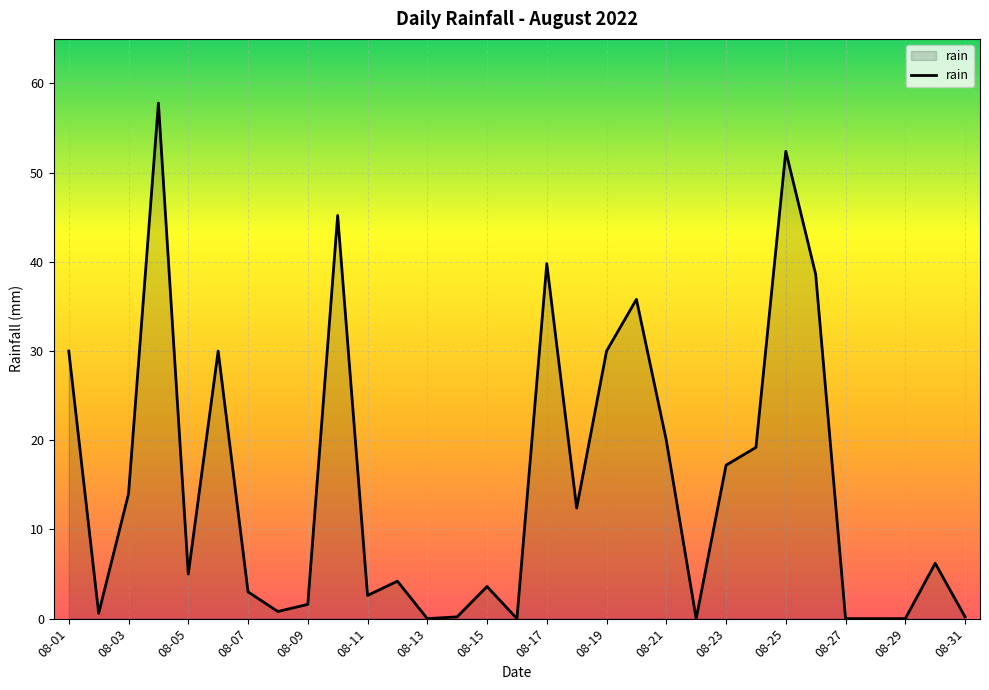

What is the difference between the maximum and minimum values?

57.8